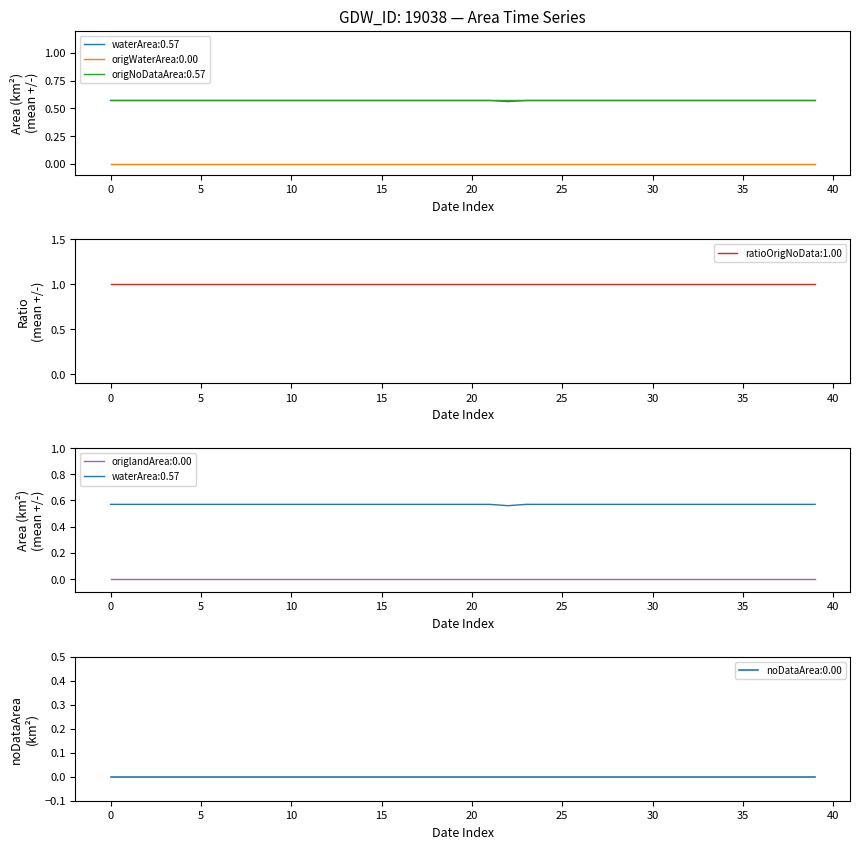

At how many categories does at least one series exceed 0?

40